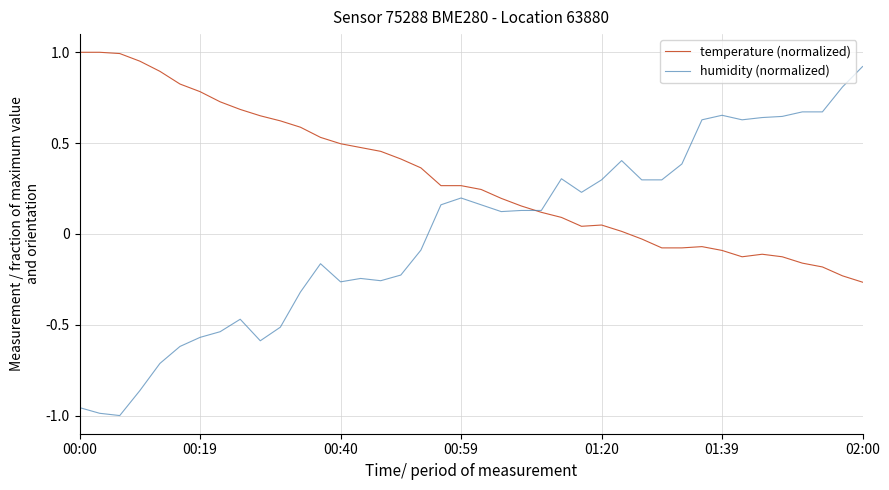

Rank the series by their average value, from lowest to highest.

humidity (normalized), temperature (normalized)